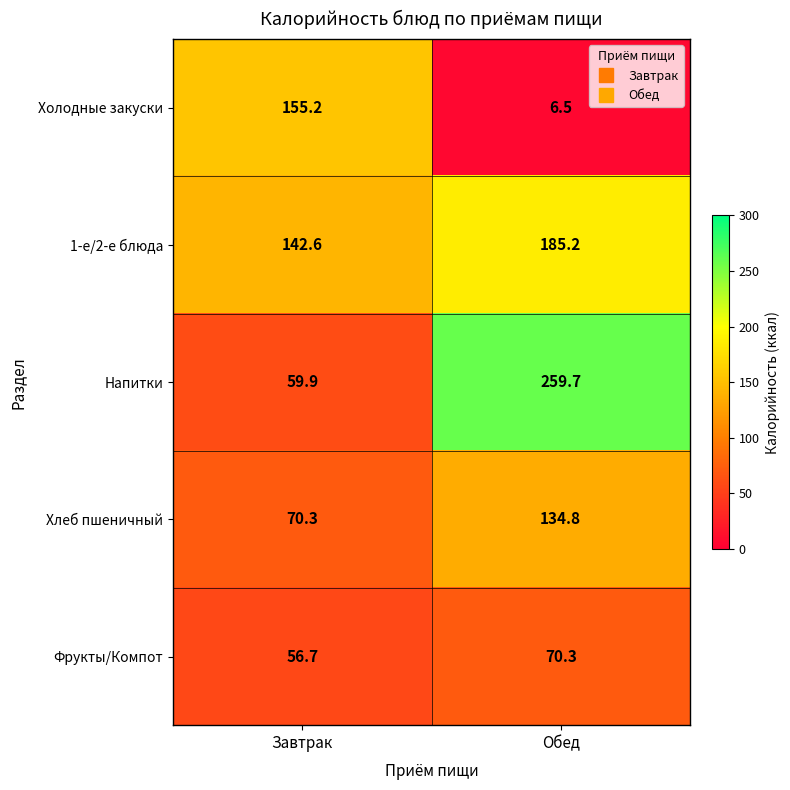

The Фрукты/Компот series shows 70.3 at Обед. True or false?

True